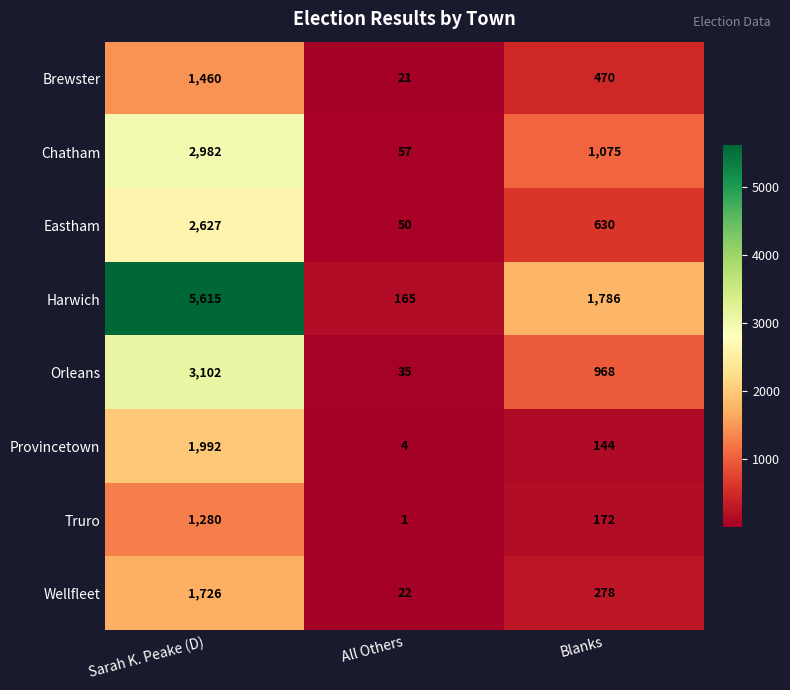

At which category is the sum across all series the highest?

Sarah K. Peake (D)